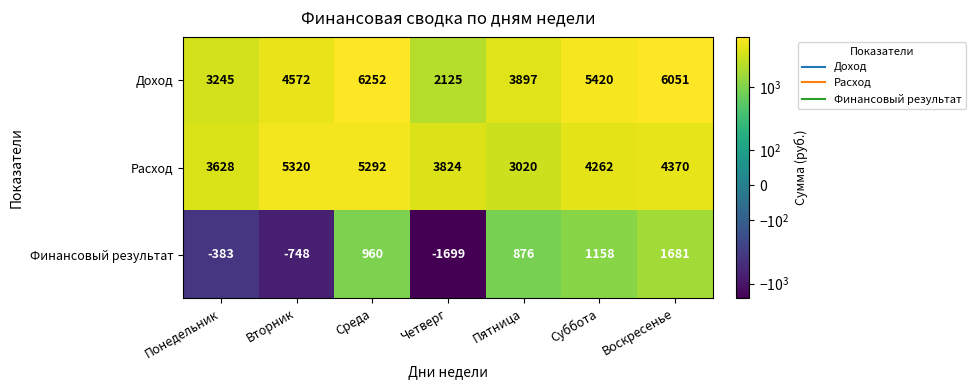

What is the spread (max minus min) of values at Среда?

5292